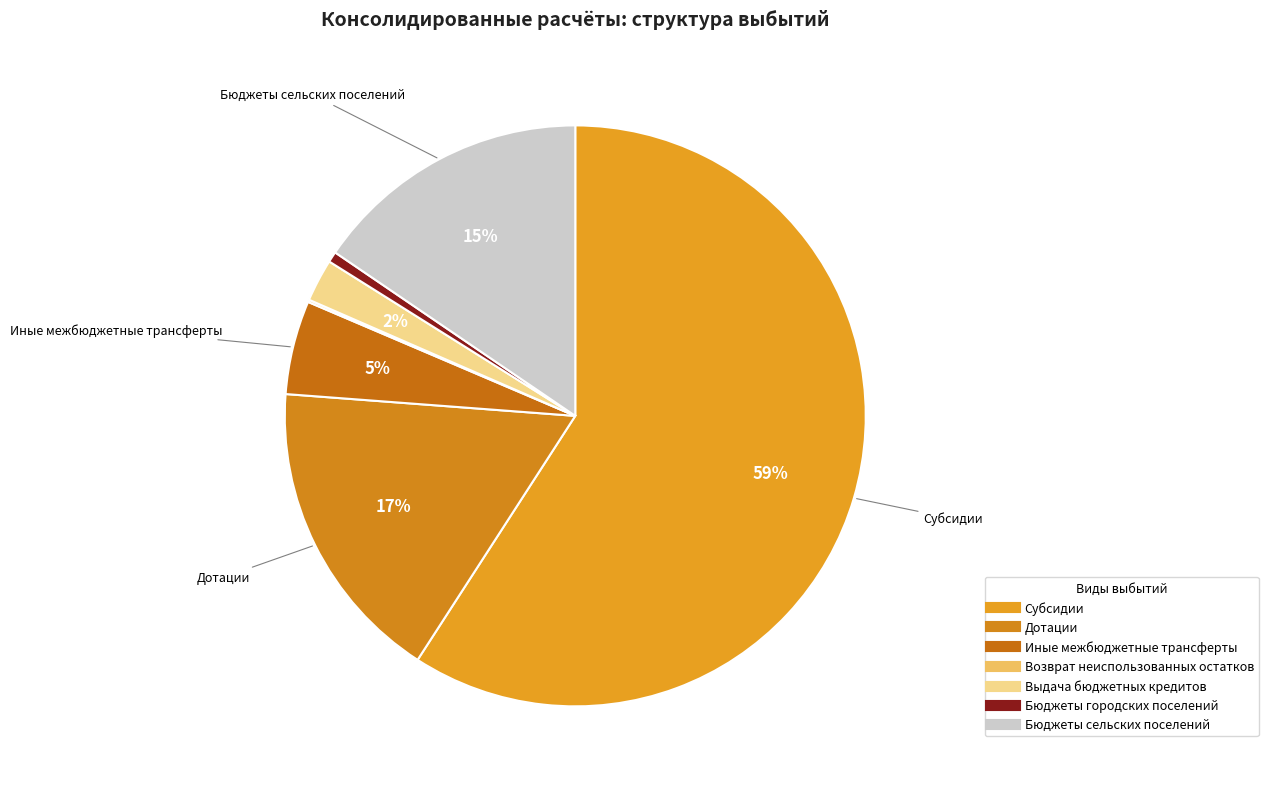

What is the ratio of the value at Бюджеты городских поселений to the value at Выдача бюджетных кредитов?

0.3